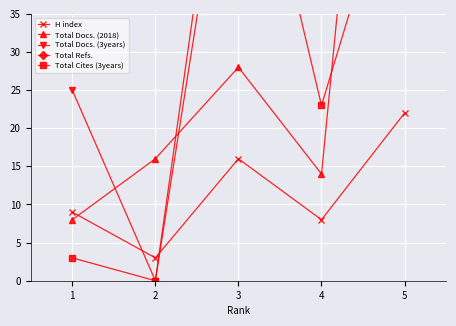

Which has a higher value, 5 or 3?

5